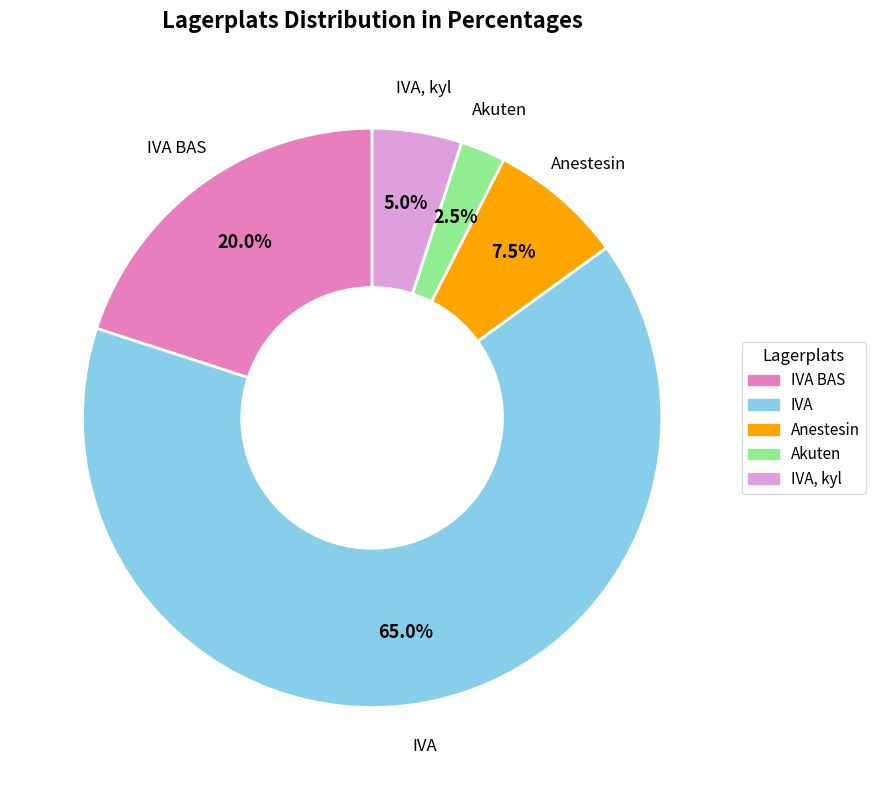

How many segments does this pie chart have?

5